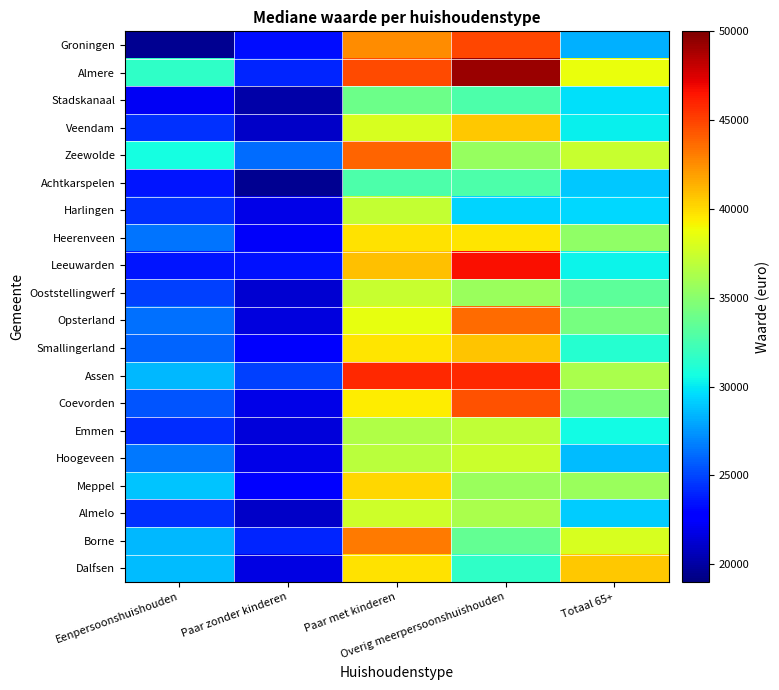

Which has a higher value, Paar zonder kinderen or Totaal 65+?

Totaal 65+